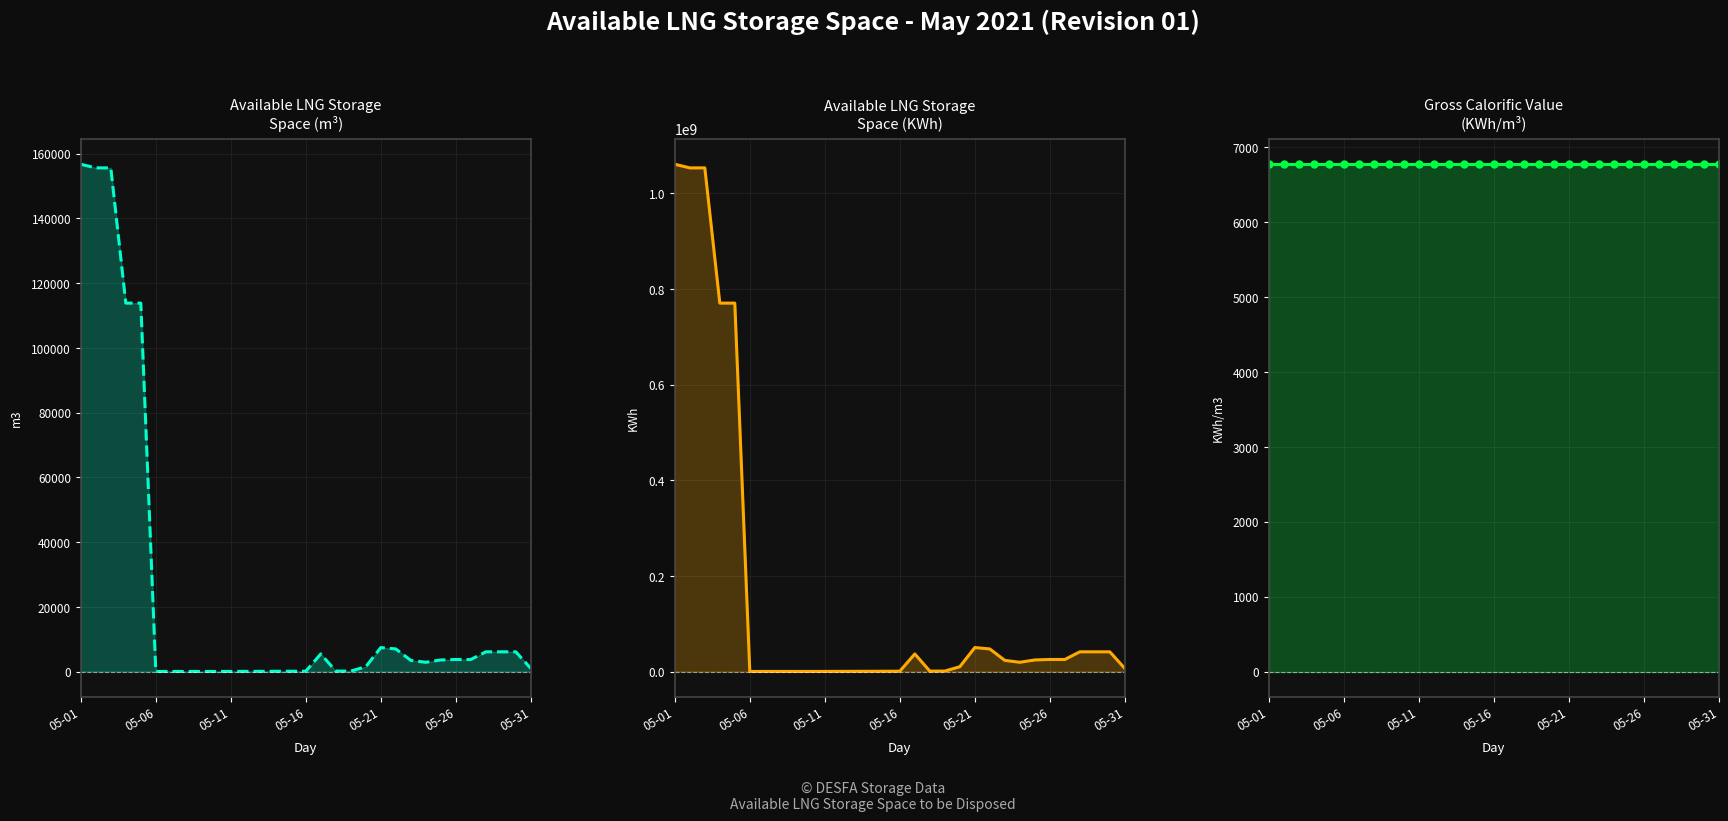

The Available LNG Storage Space (m3) line series shows 17 at 05-11. True or false?

False